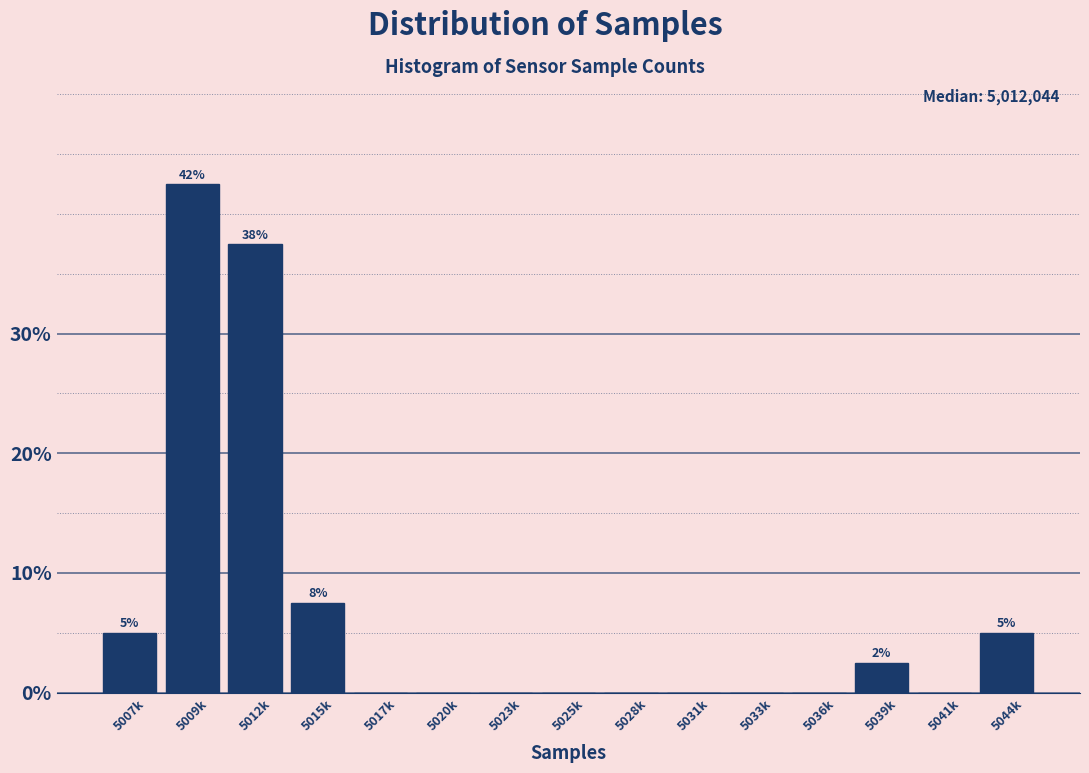

Reading right to left, extract all data points from this chart.

5044k=5.0	5041k=0.0	5039k=2.5	5036k=0.0	5033k=0.0	5031k=0.0	5028k=0.0	5025k=0.0	5023k=0.0	5020k=0.0	5017k=0.0	5015k=7.5	5012k=37.5	5009k=42.5	5007k=5.0